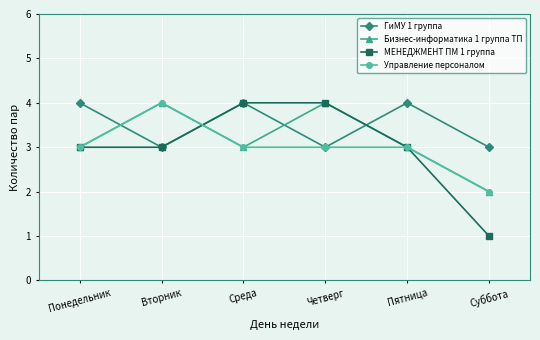

Reading left to right, transcribe all the data shown in this chart.

ГиМУ 1 группа: Понедельник=4	Вторник=3	Среда=4	Четверг=3	Пятница=4	Суббота=3
Бизнес-информатика 1 группа ТП: Понедельник=3	Вторник=4	Среда=3	Четверг=4	Пятница=3	Суббота=2
МЕНЕДЖМЕНТ ПМ 1 группа: Понедельник=3	Вторник=3	Среда=4	Четверг=4	Пятница=3	Суббота=1
Управление персоналом: Понедельник=3	Вторник=4	Среда=3	Четверг=3	Пятница=3	Суббота=2